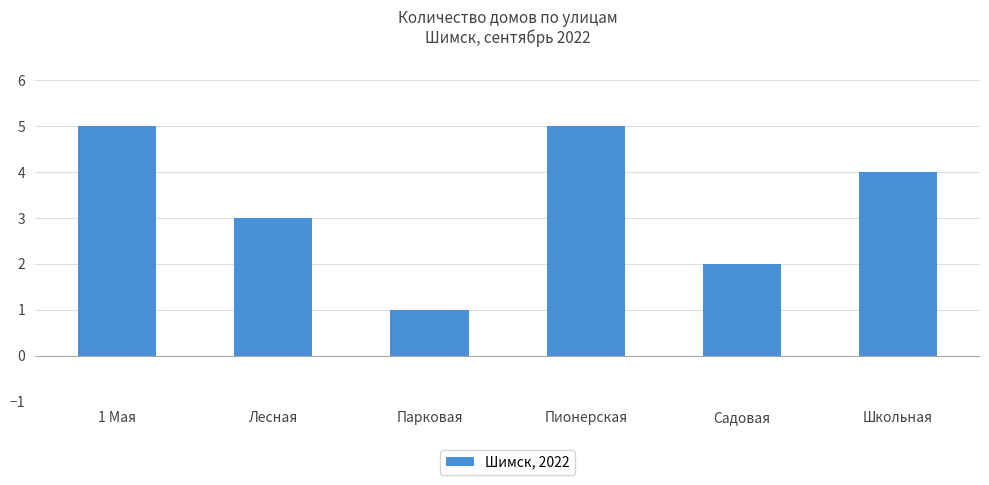

What value does the data have at Лесная?

3